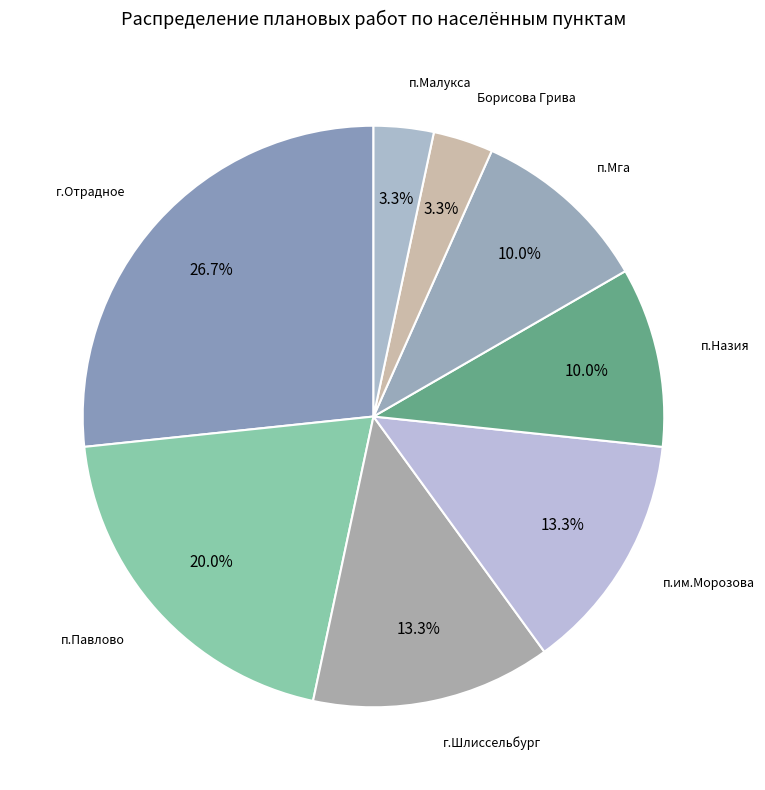

To the nearest percent, what is the average slice percentage?

12%